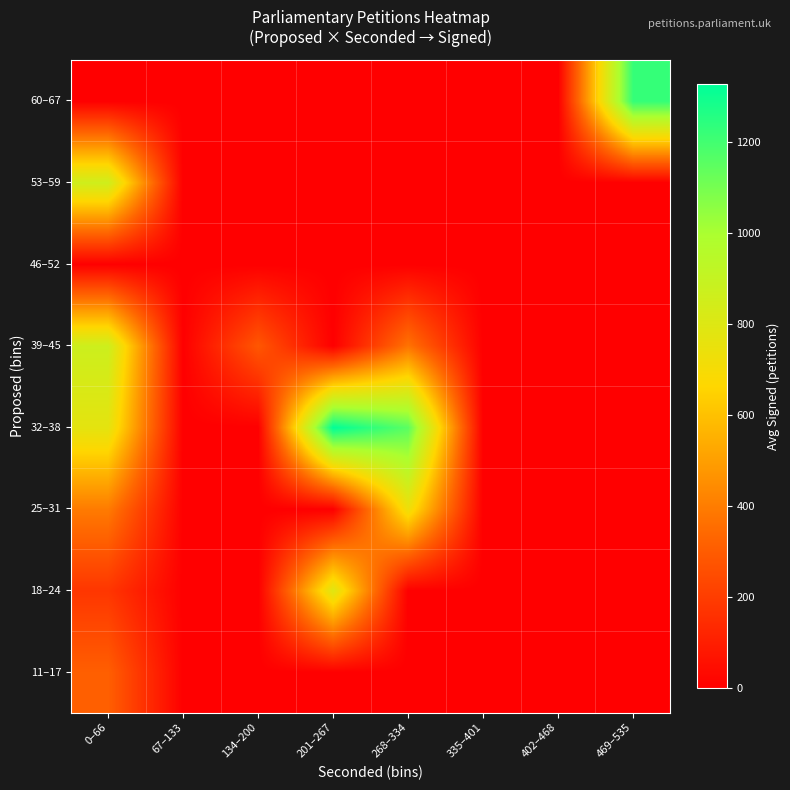

List the series in order of their peak value, lowest first.

46–52, 11–17, 25–31, 18–24, 53–59, 39–45, 60–67, 32–38